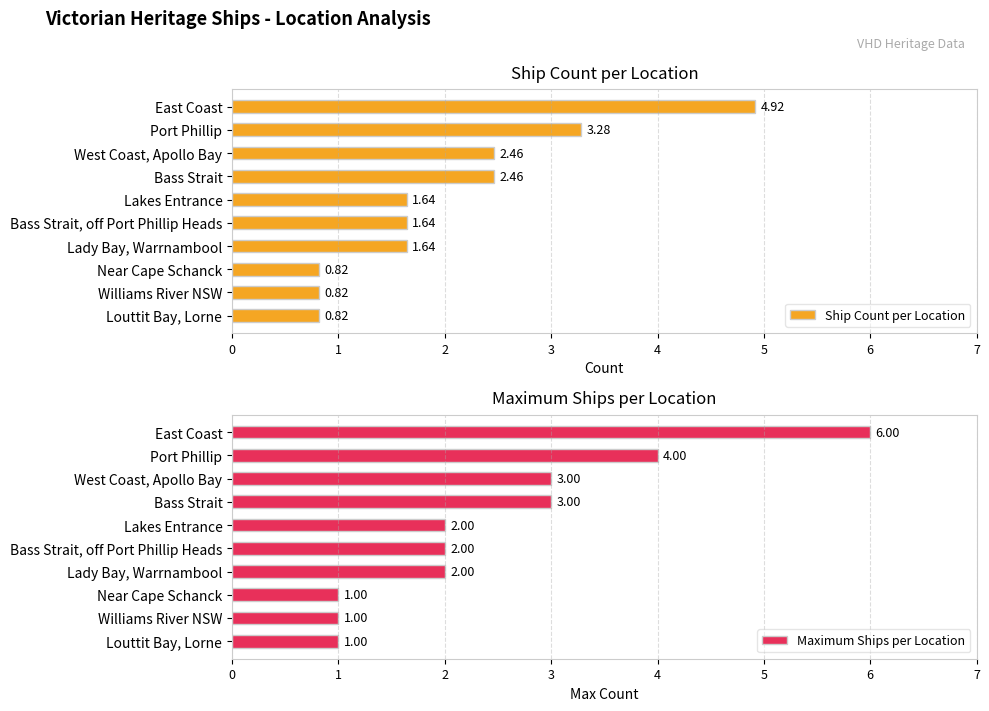

What is the difference between the maximum and minimum values in the Ship Count per Location series?

4.1